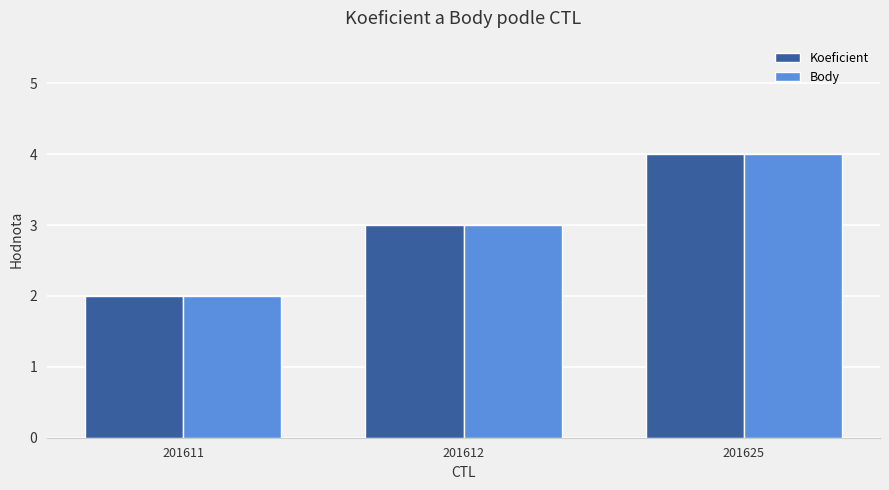

Which label corresponds to the largest value in the chart?

201625